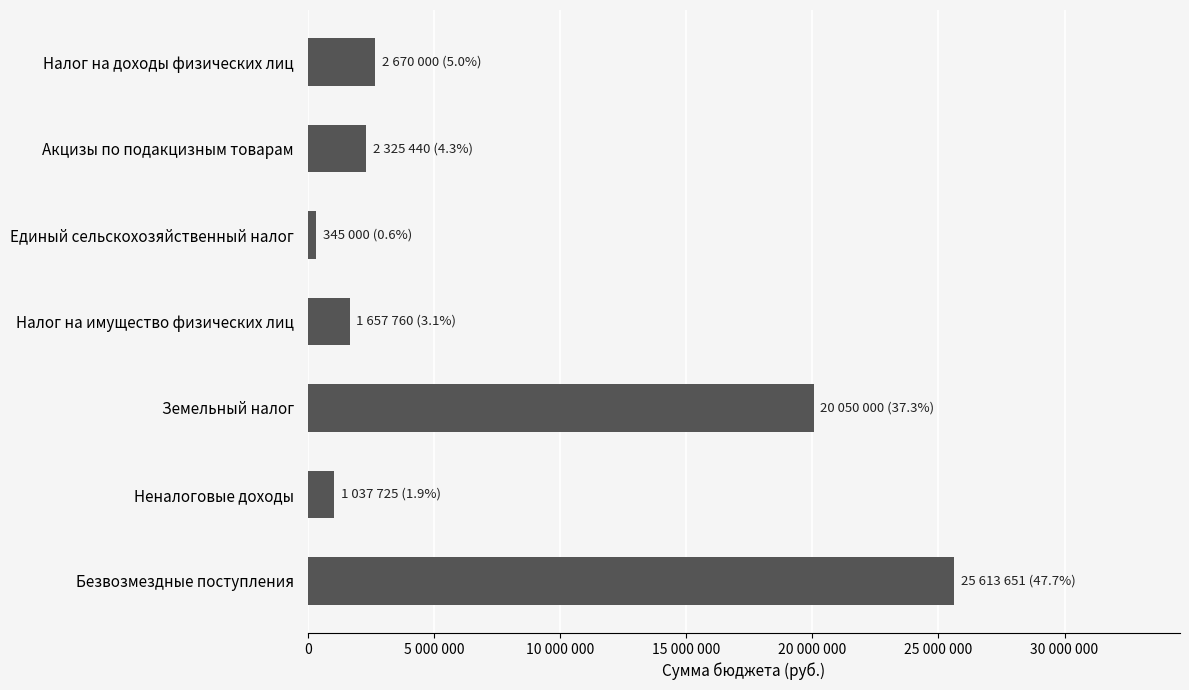

What is the difference between the maximum and minimum values?

25268651